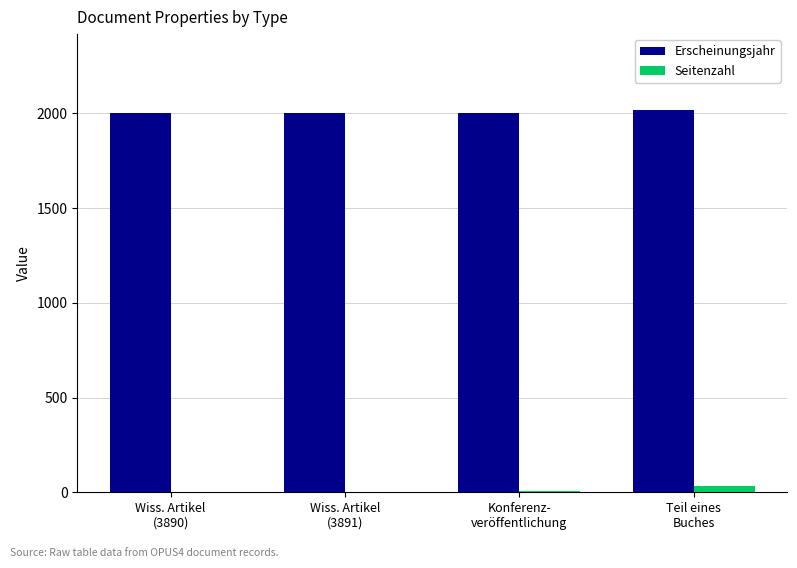

What is the maximum value shown in the chart?

2015